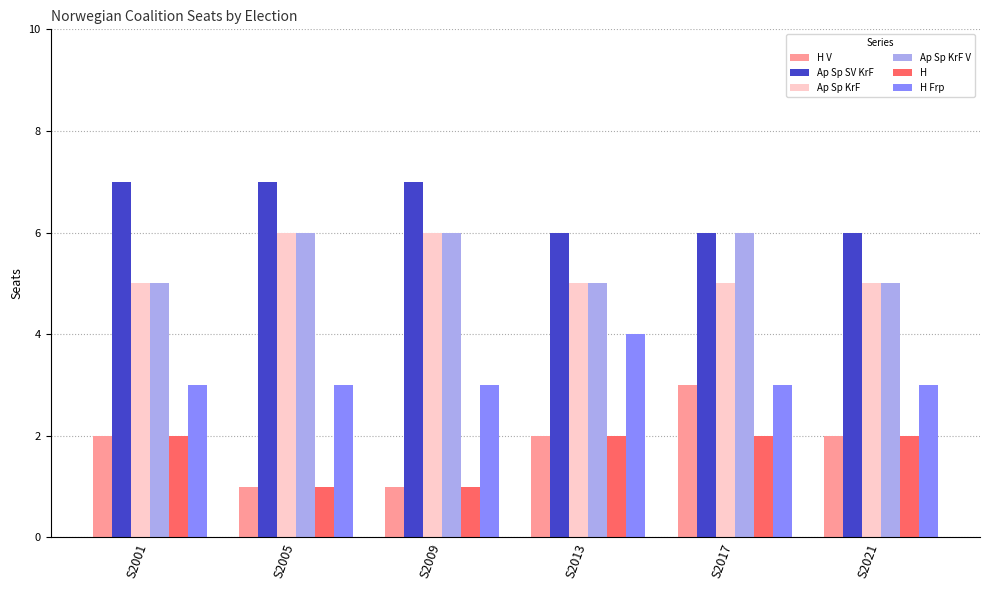

What is the total value across all series at S2017?

25